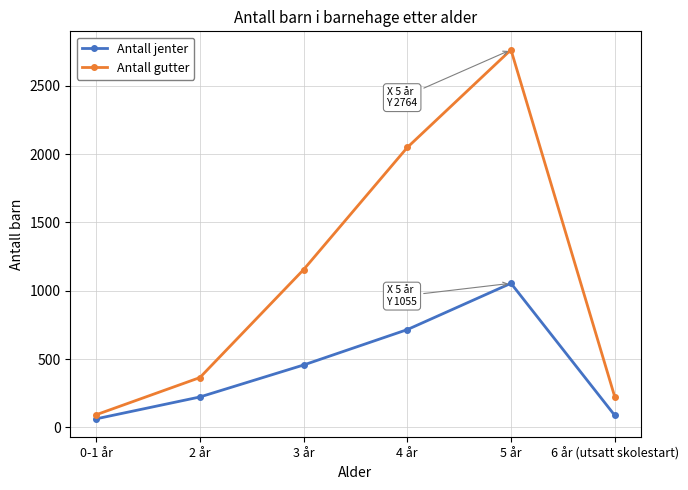

How many distinct data groups are displayed?

2